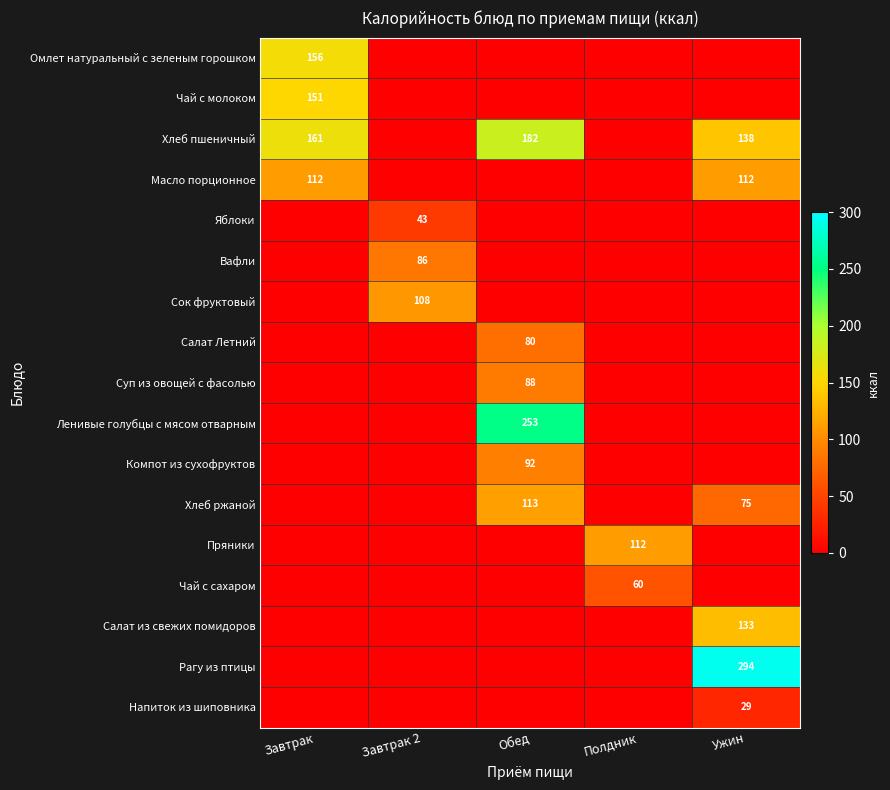

Is it true that Чай с молоком equals 102 at Завтрак?

False